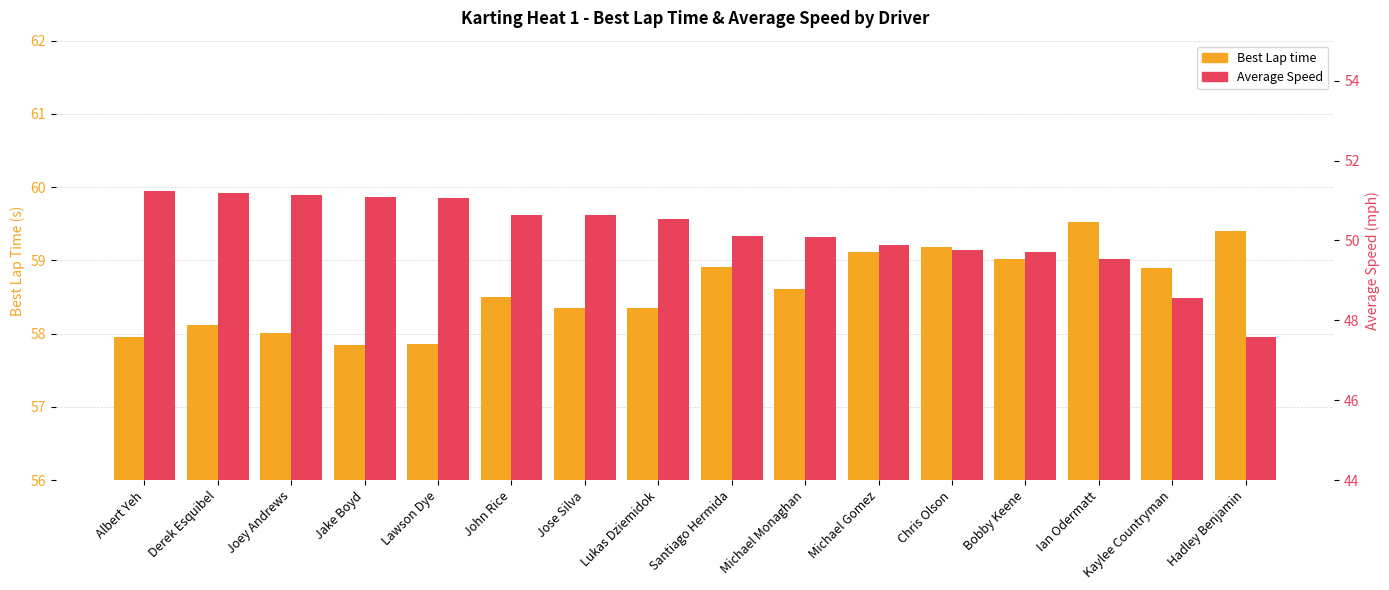

What are all the series names shown in the legend?

Best Lap time, Average Speed